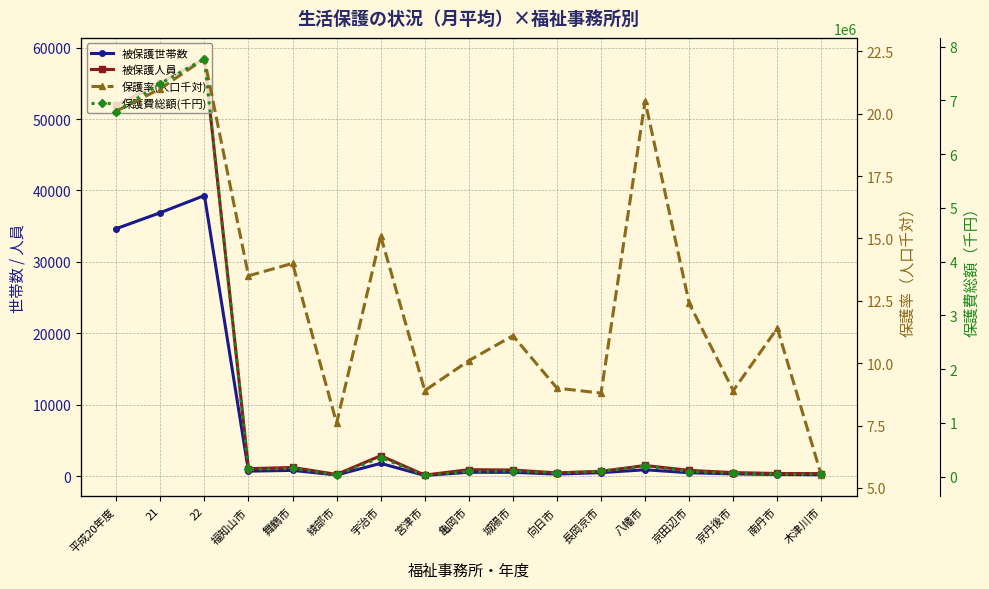

The value of 被保護人員 at 亀岡市 is 930.0. True or false?

True